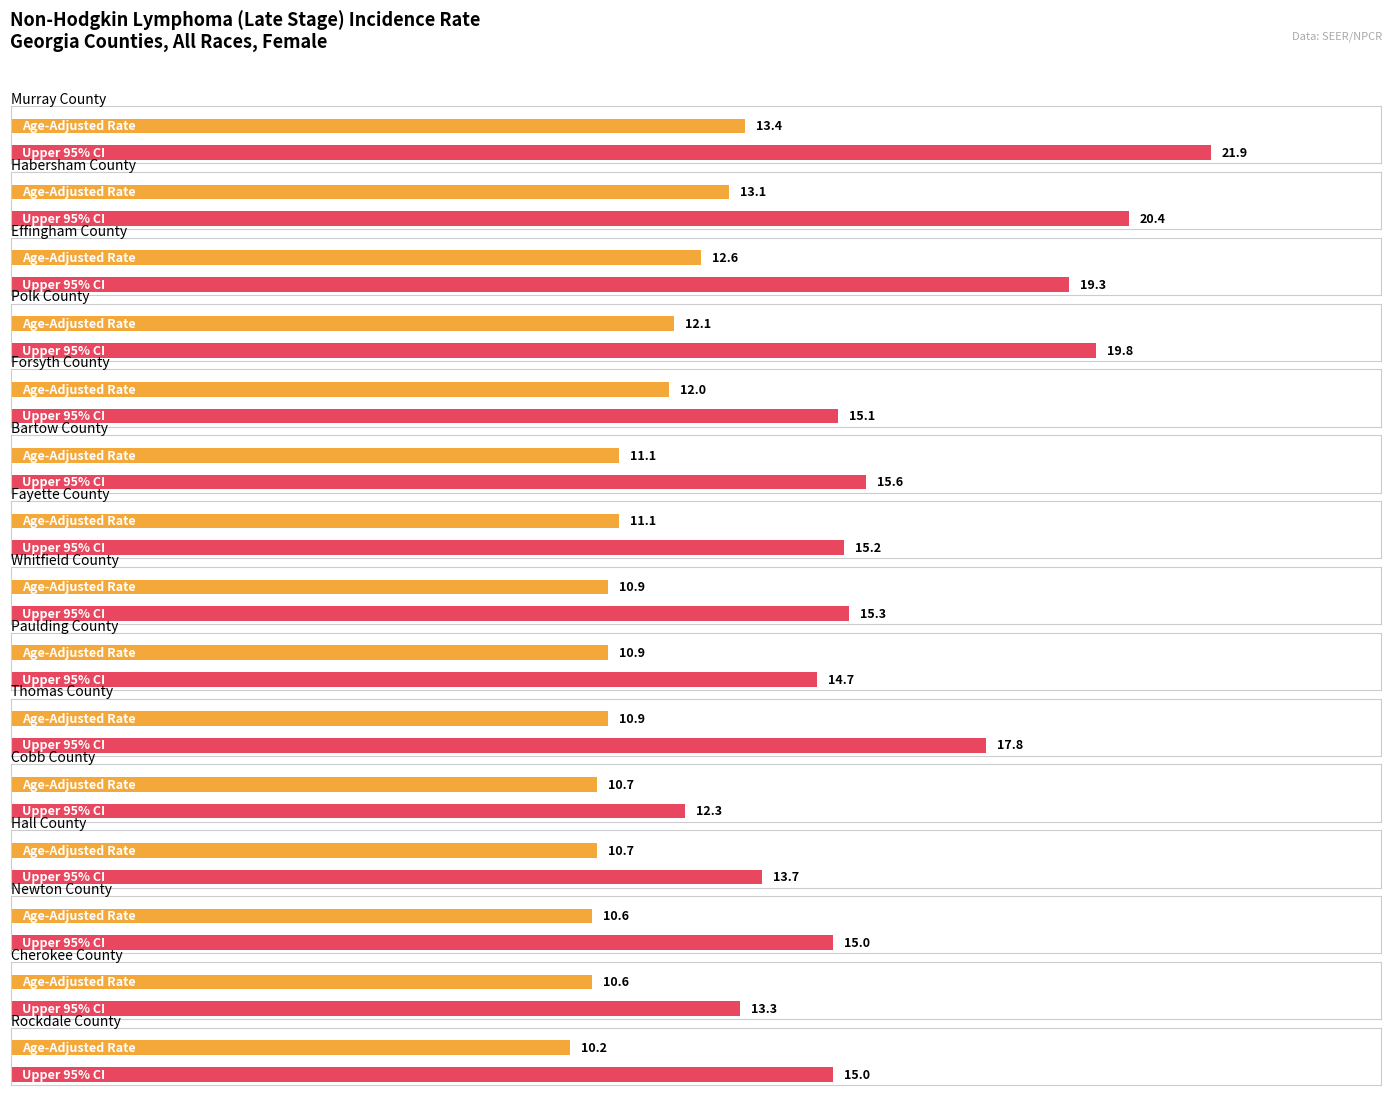

Which series changed the most between Polk County and Newton County?

Upper 95% CI